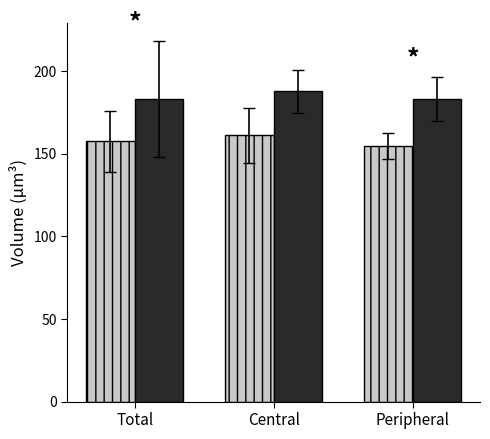

What is the maximum value shown in the chart?

187.9